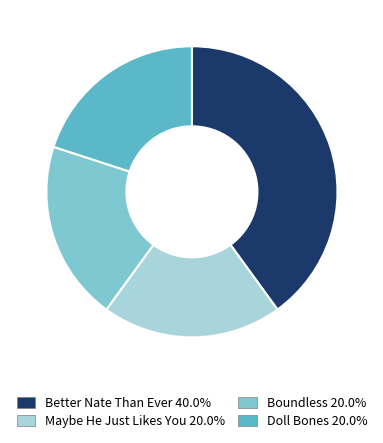

Between Better Nate Than Ever and Maybe He Just Likes You, which is larger?

Better Nate Than Ever